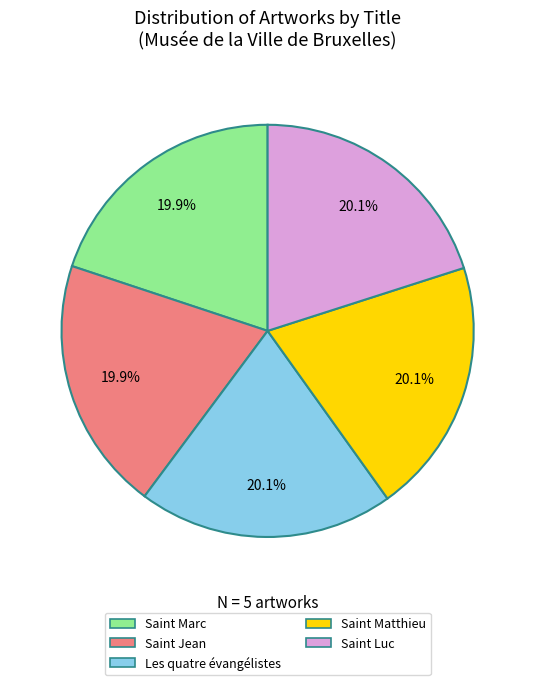

To the nearest percent, what percentage of the pie is Saint Luc?

20%